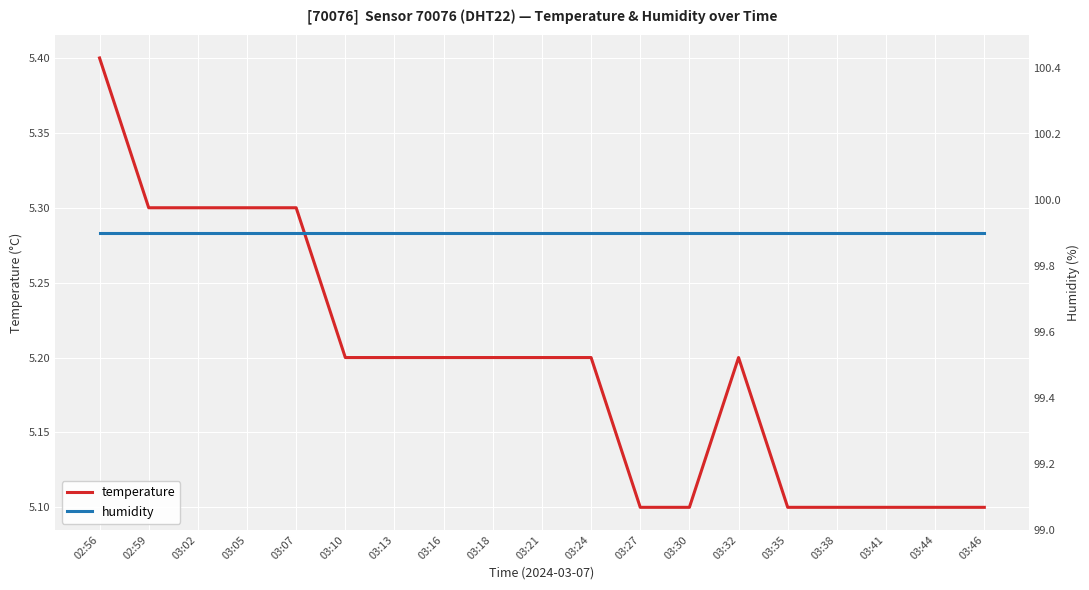

At how many categories does at least one series exceed 43?

19